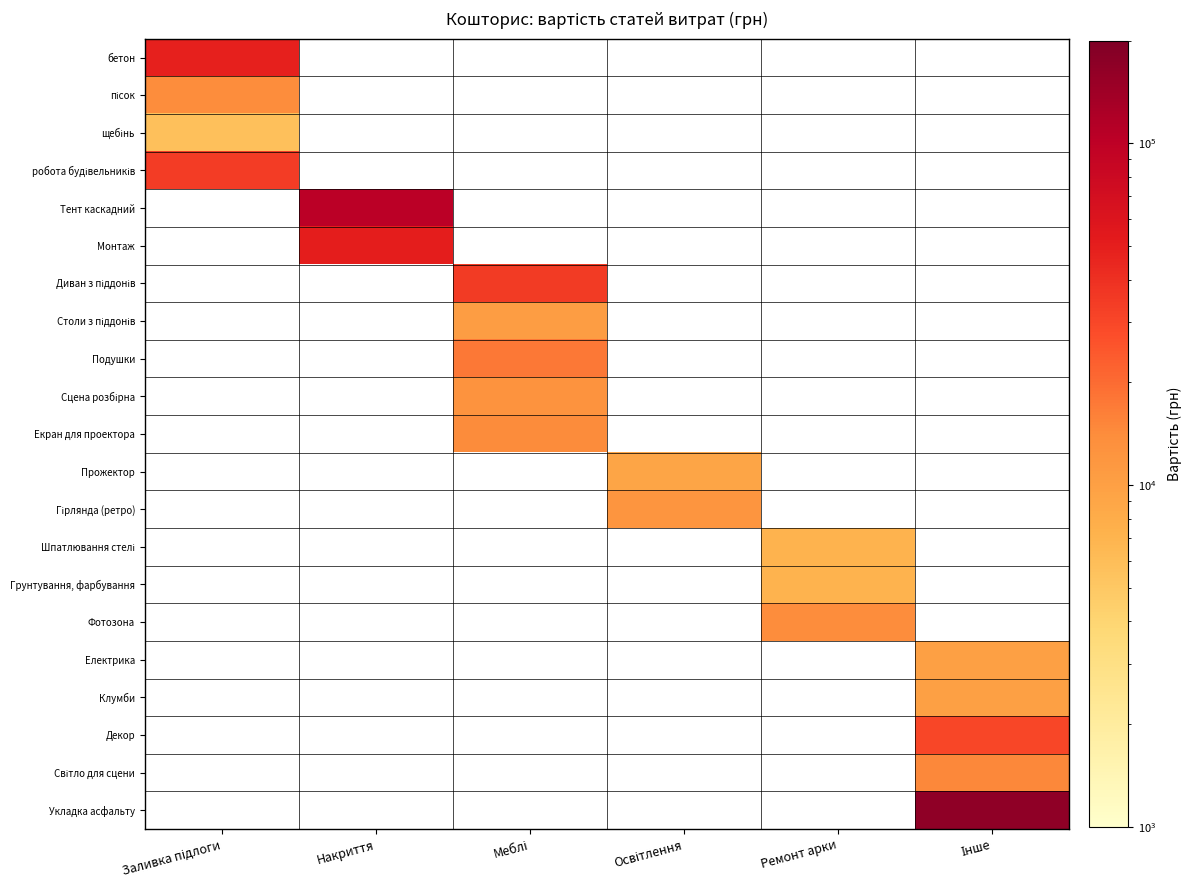

Between Освітлення and Накриття, which is larger?

Накриття